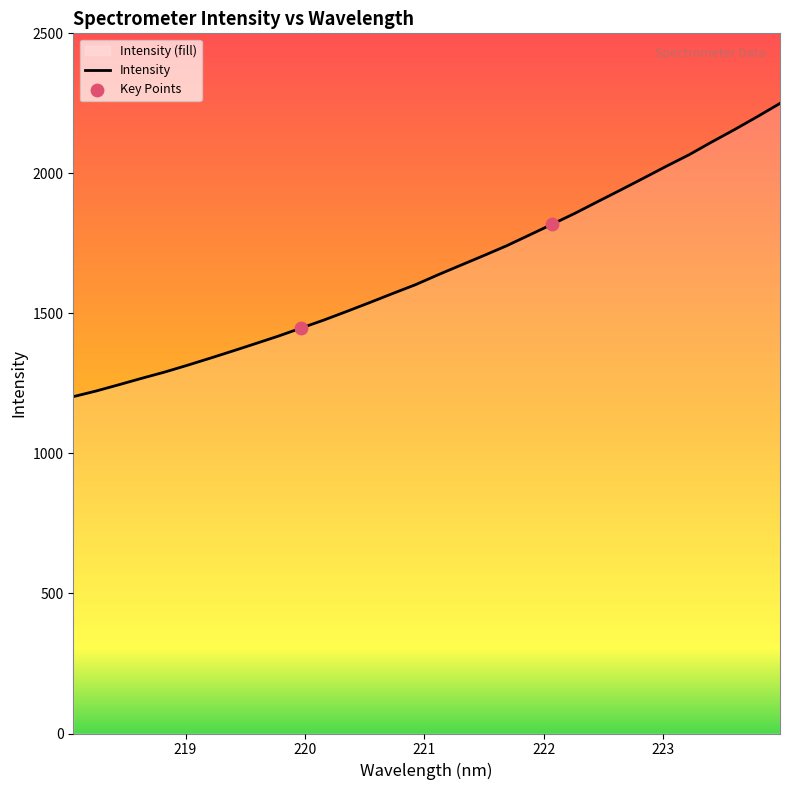

What is the change in value from 218.0596 to 223.2172?

+863.4